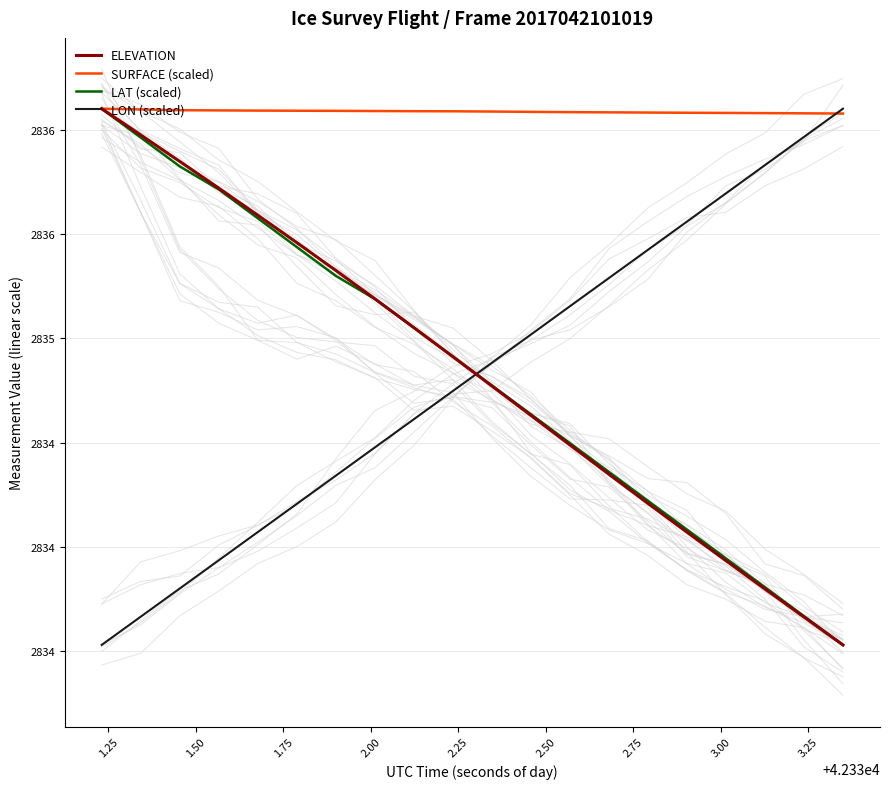

What is the average value of the LON (scaled) series?

2834.8